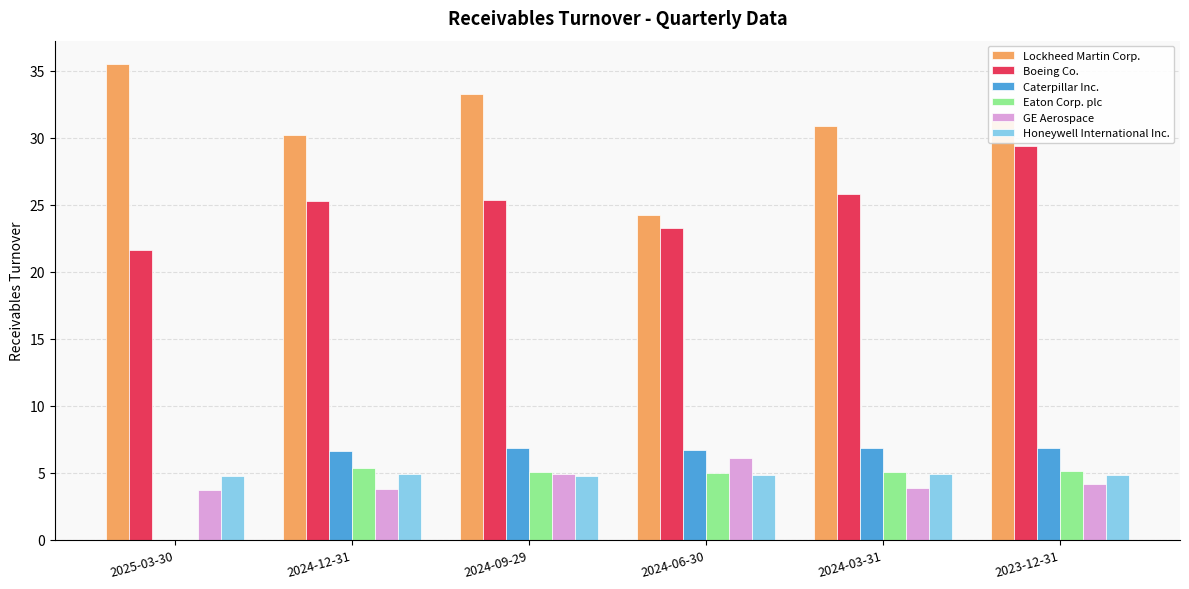

The value of Boeing Co. at 2024-06-30 is 14.8. True or false?

False